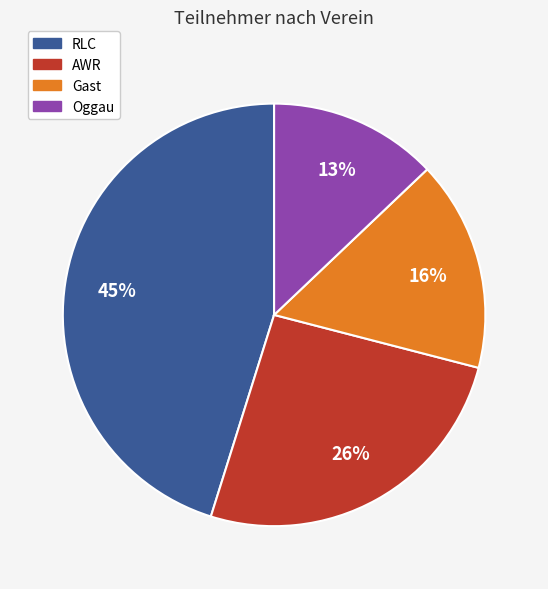

Is the sum of Oggau and AWR greater than half?

No